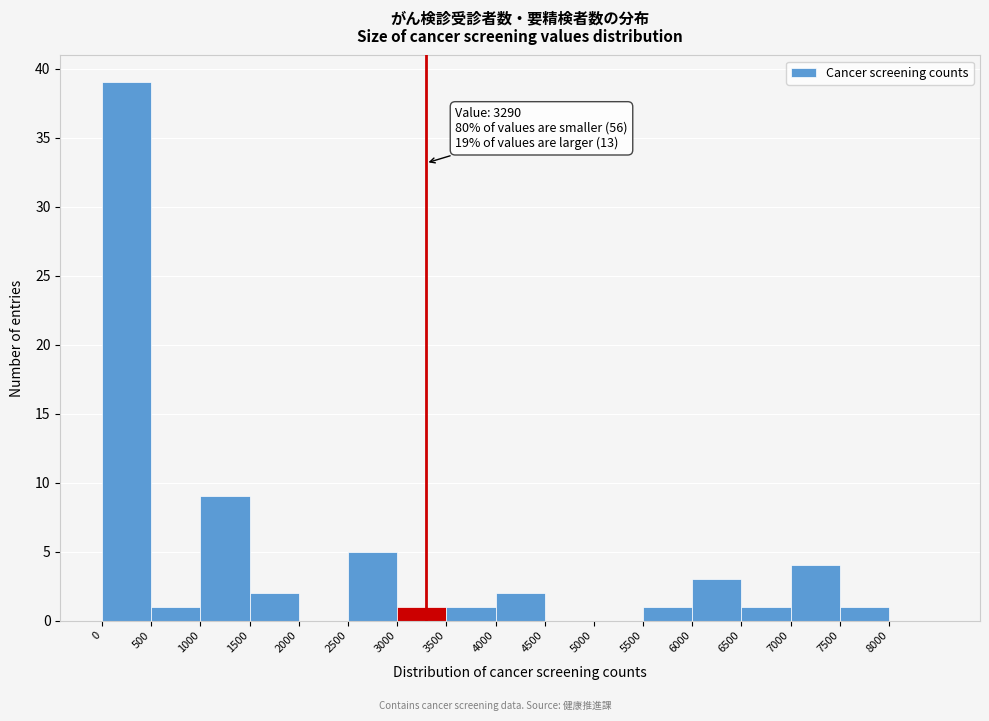

Which range on the x-axis has the tallest bar?

0 to 500